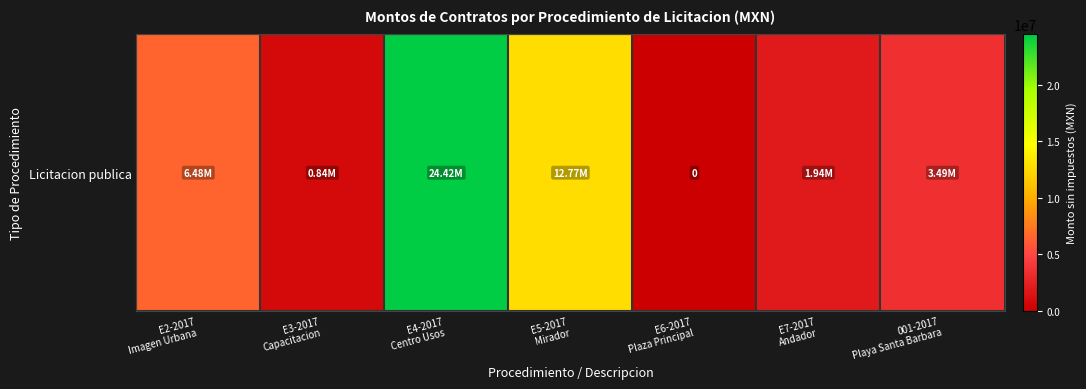

Where does the data first go above 3485095?

E2-2017
Imagen Urbana